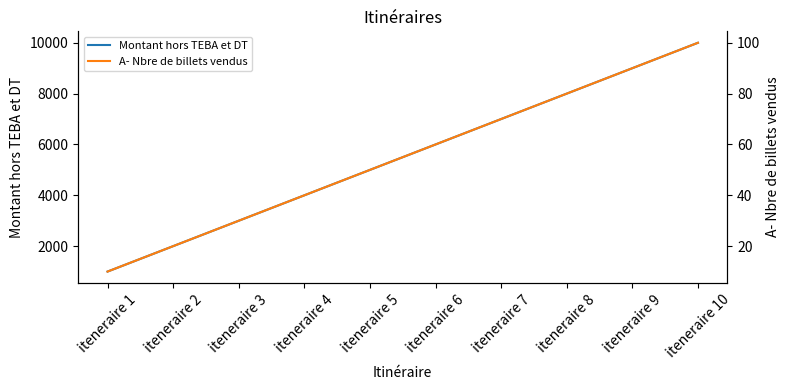

True or false: Montant hors TEBA et DT has a value of 10465 at iteneraire 6.

False